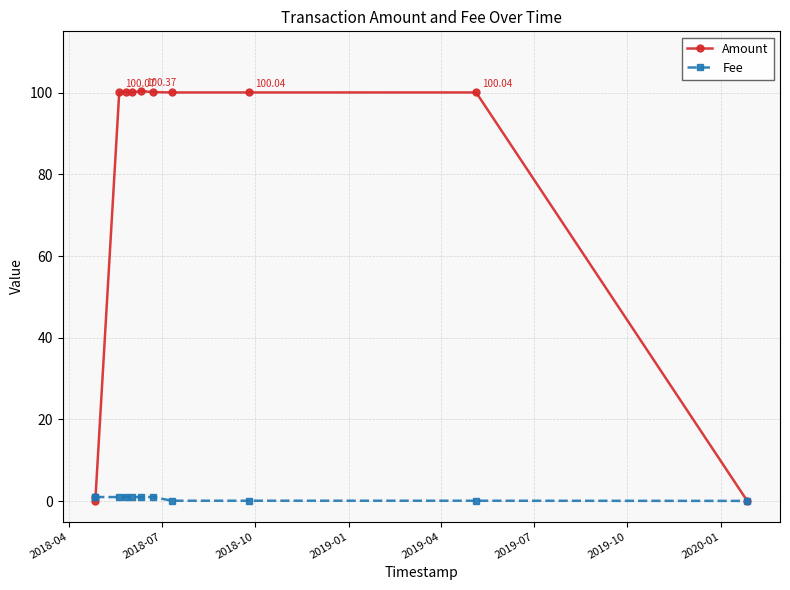

What is the difference between the maximum and minimum values in the Fee series?

0.9